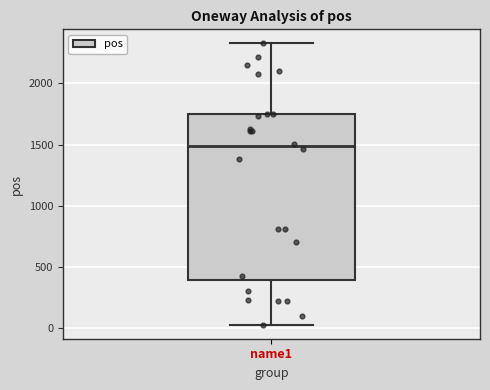

Read this box plot against the y-axis: the position of the median line, the range covered by the box, and the ends of both whiskers. The values are not printed on the chart, so give them approximately, as read against the axis.

median 1500, box 400 to 1750, whiskers 50 to 2350